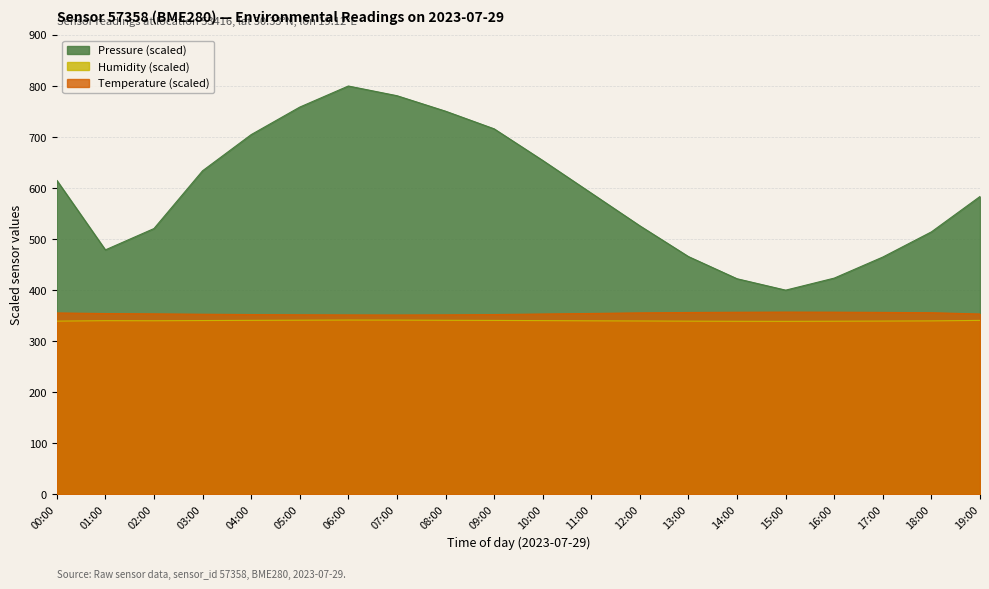

Read the Humidity value at 15:00.

338.9